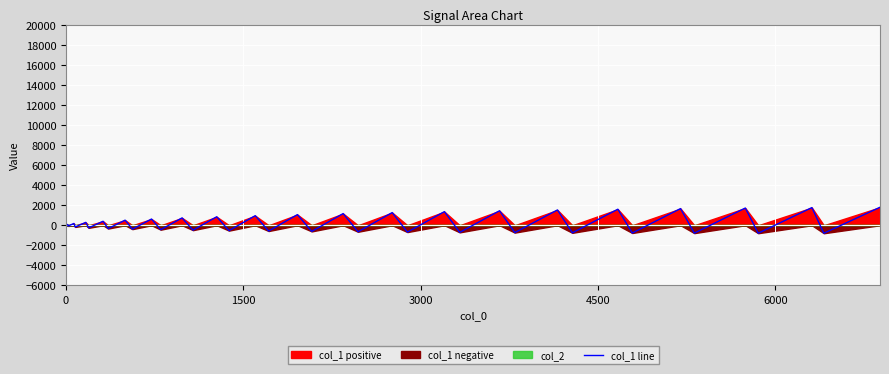

True or false: the data has more than 2 interior local peaks.

True